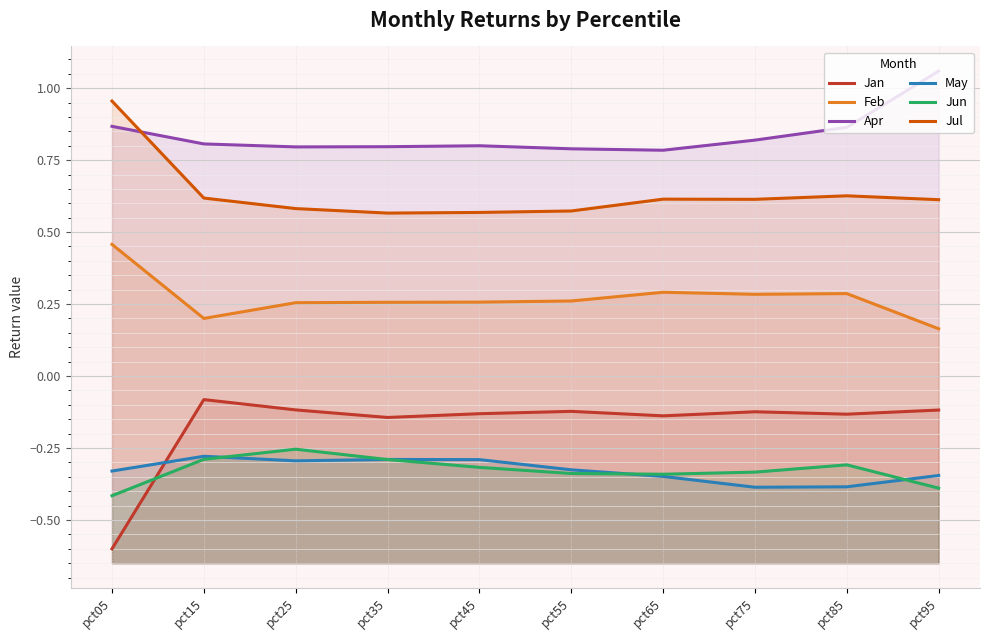

Which series has the largest range (max minus min)?

Jan